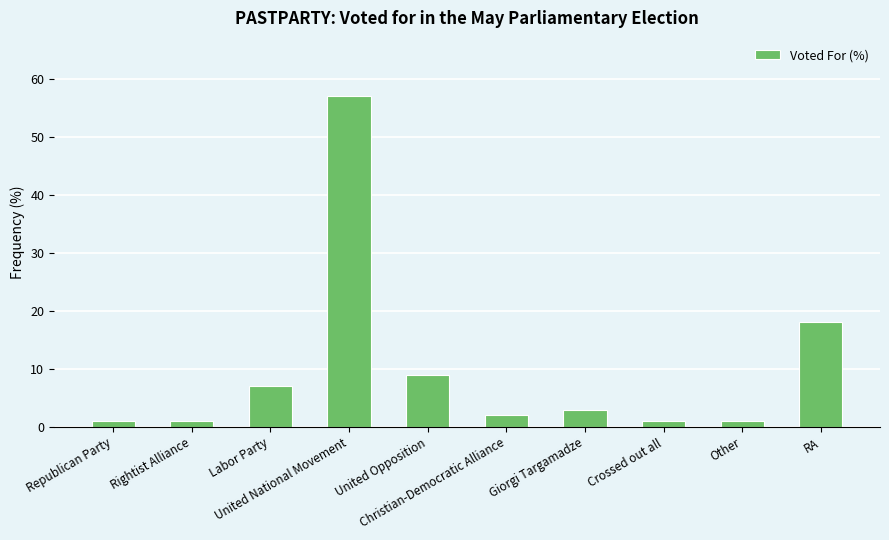

How many values are below 3?

5